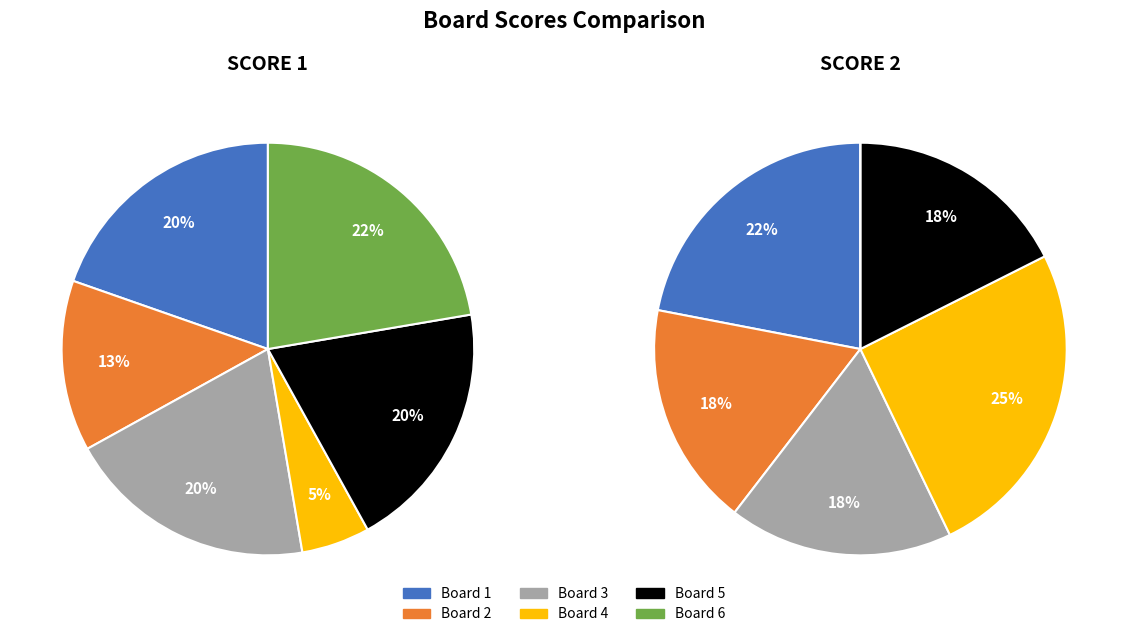

Between Board 2 and Board 6, which is larger?

Board 6